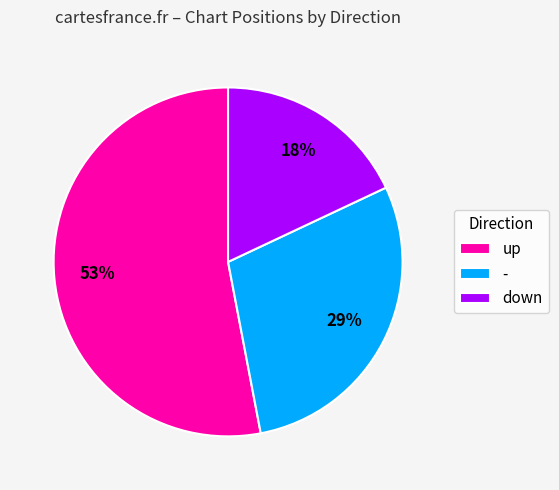

What percentage is the down slice, to the nearest percent?

18%